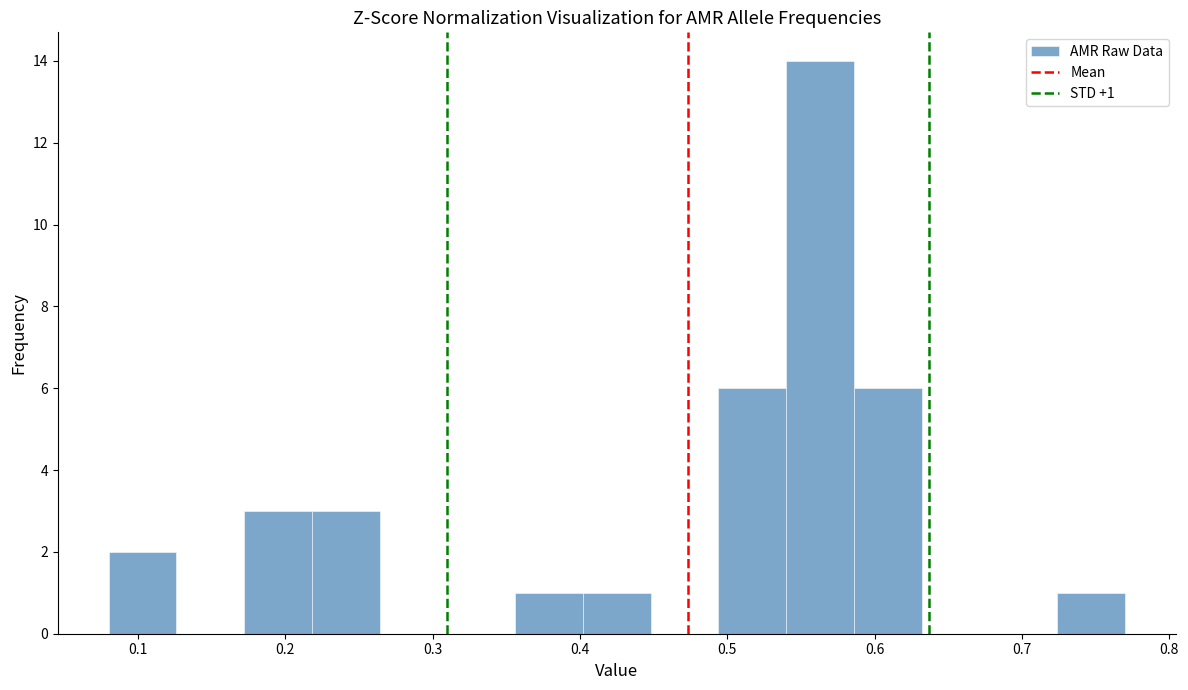

Which range on the x-axis has the tallest bar?

0.540 to 0.586